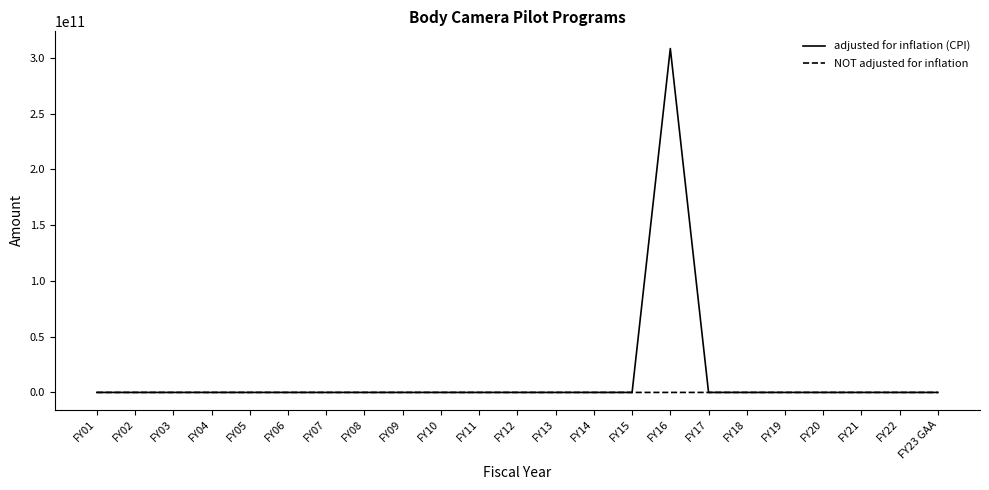

Which series has the largest range (max minus min)?

adjusted for inflation (CPI)